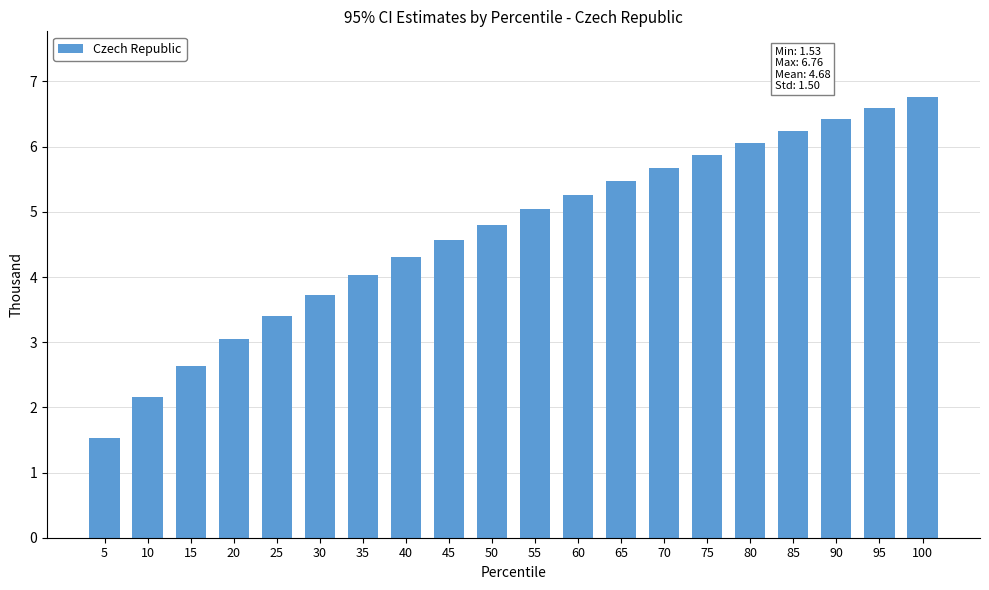

List the labels in order of value, smallest first.

5, 10, 15, 20, 25, 30, 35, 40, 45, 50, 55, 60, 65, 70, 75, 80, 85, 90, 95, 100